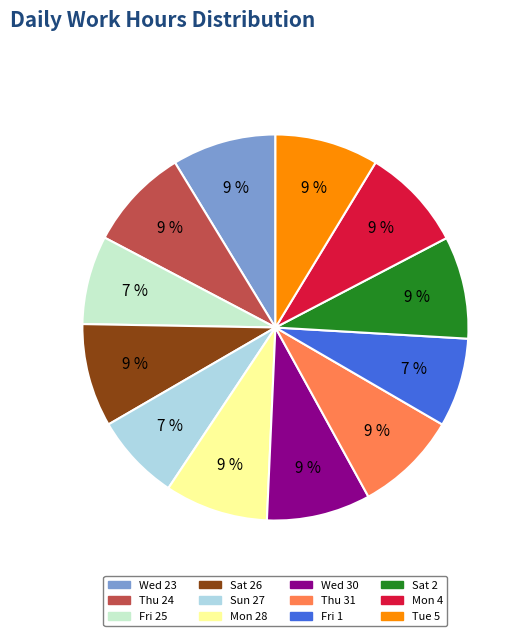

Is there a majority slice in this chart?

No